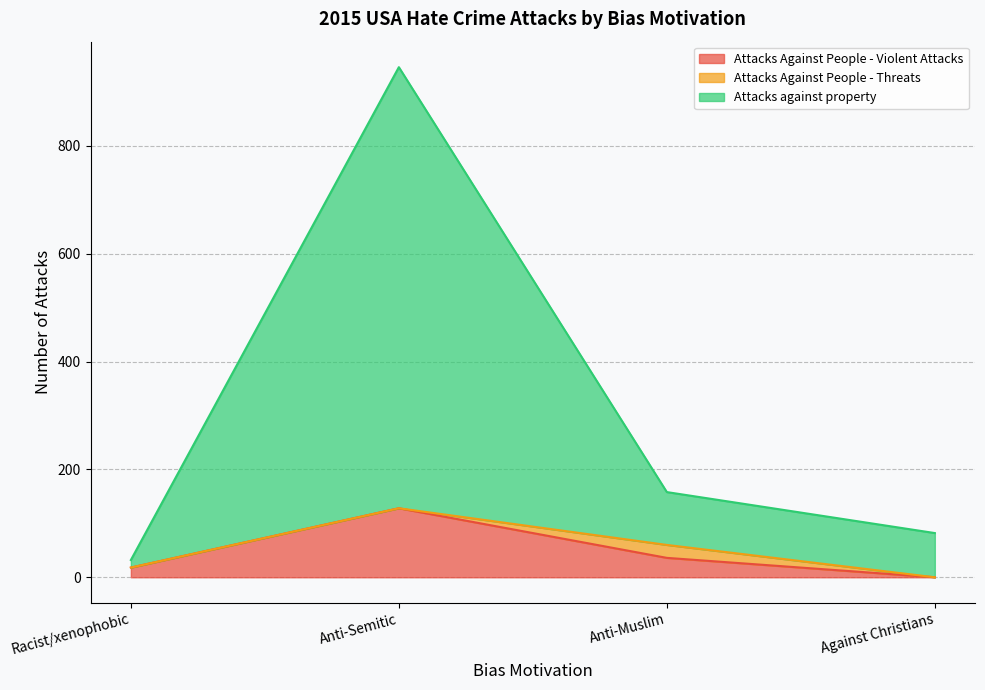

What are all the series names shown in the legend?

Attacks Against People - Violent Attacks, Attacks Against People - Threats, Attacks against property